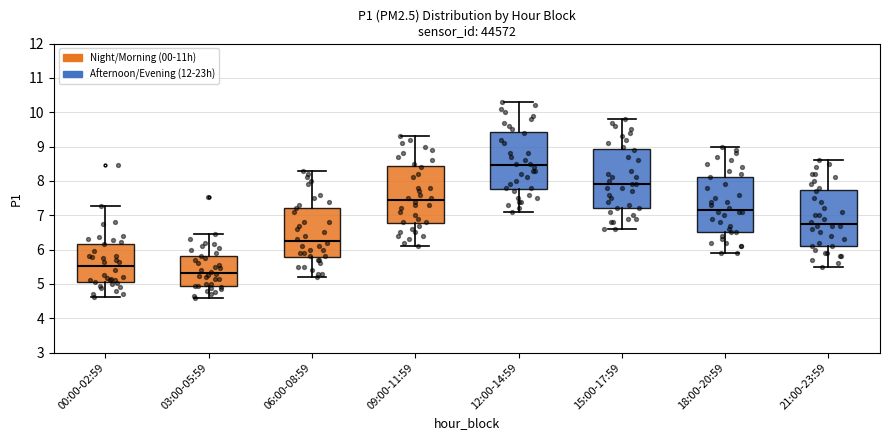

Reading left to right, transcribe this box plot: for each box, give where its median line is, the range the box spans, and where its two whiskers end, as read against the y-axis. The values are not printed on the chart, so give them approximately, as read against the axis.

00:00-02:59: median 5.5, box 5.0 to 6.2, whiskers 4.6 to 7.3
03:00-05:59: median 5.3, box 5.0 to 5.8, whiskers 4.6 to 6.5
06:00-08:59: median 6.3, box 5.8 to 7.2, whiskers 5.2 to 8.3
09:00-11:59: median 7.5, box 6.8 to 8.4, whiskers 6.1 to 9.3
12:00-14:59: median 8.5, box 7.8 to 9.4, whiskers 7.1 to 10.3
15:00-17:59: median 7.9, box 7.2 to 8.9, whiskers 6.6 to 9.8
18:00-20:59: median 7.2, box 6.5 to 8.1, whiskers 5.9 to 9.0
21:00-23:59: median 6.8, box 6.1 to 7.7, whiskers 5.5 to 8.6